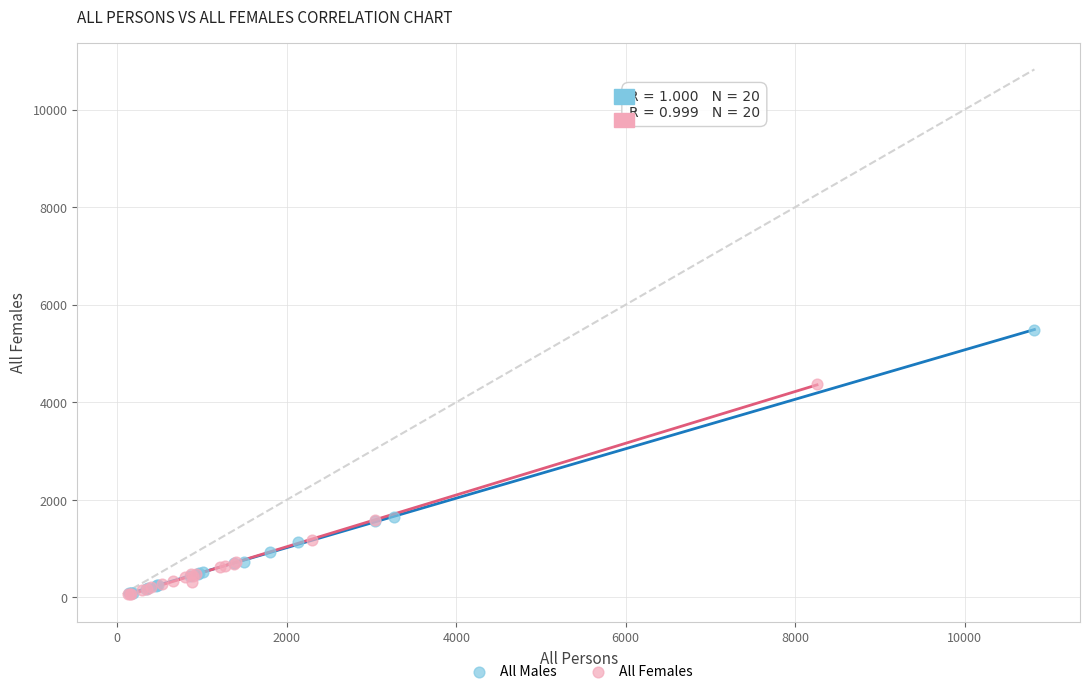

Which series reaches the maximum Y coordinate?

All Males